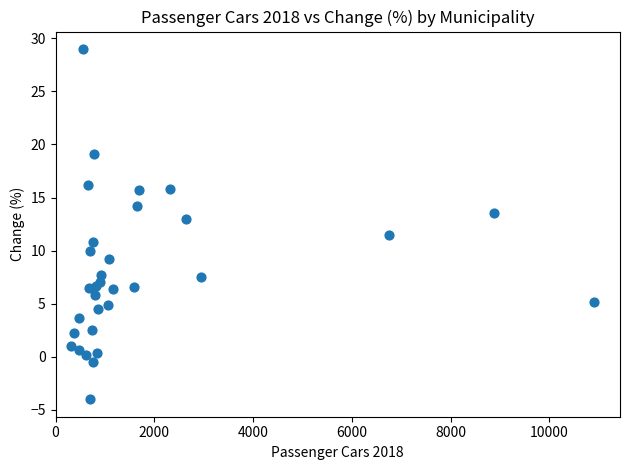

What is the range of X values (max minus min)?

10593.0